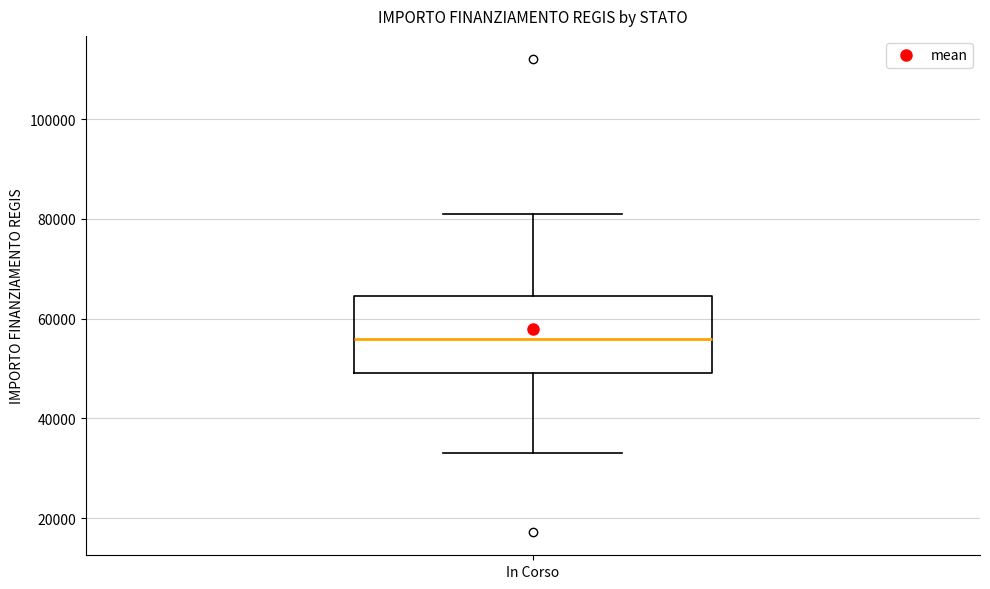

Read this box plot against the y-axis: the position of the median line, the range covered by the box, and the ends of both whiskers. The values are not printed on the chart, so give them approximately, as read against the axis.

median 56000, box 50000 to 64000, whiskers 32000 to 80000